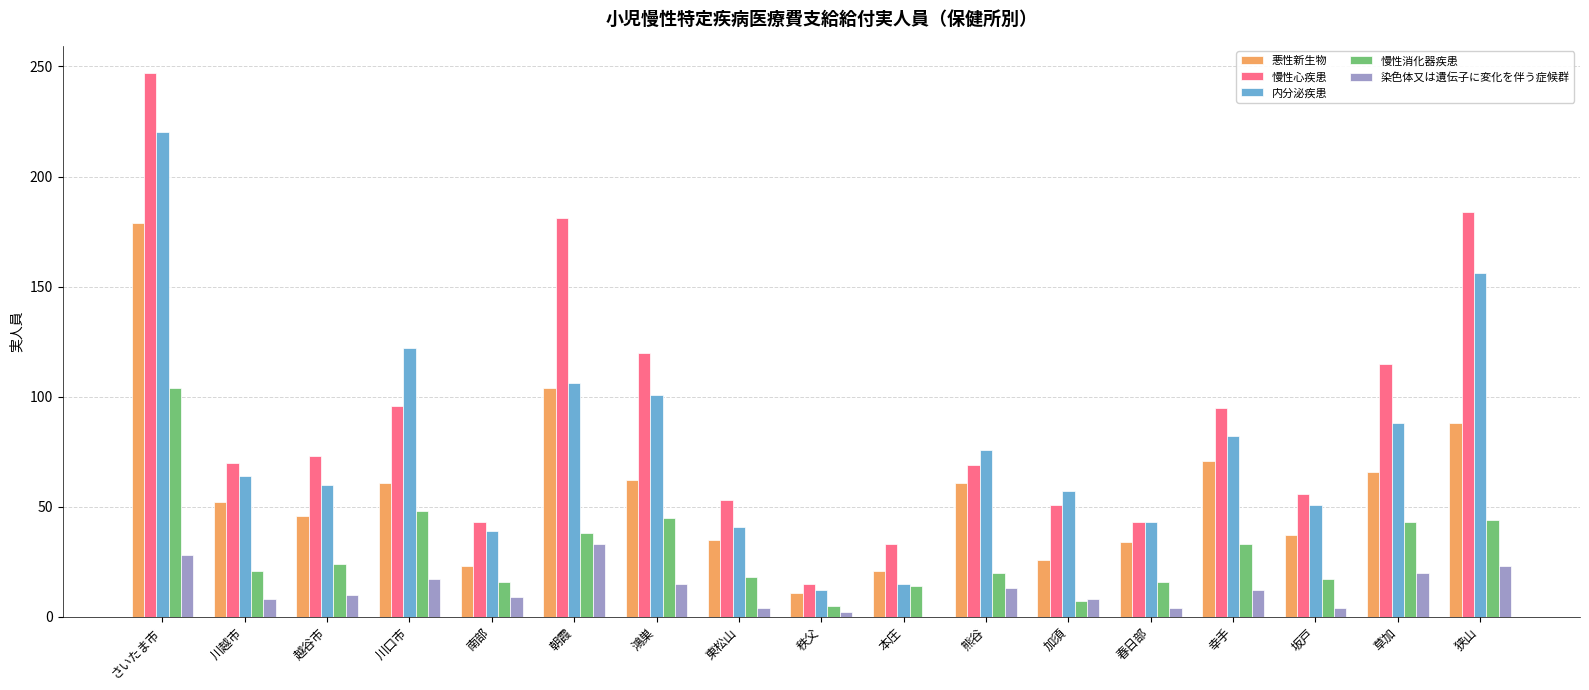

What is the total value across all series at 加須?

149